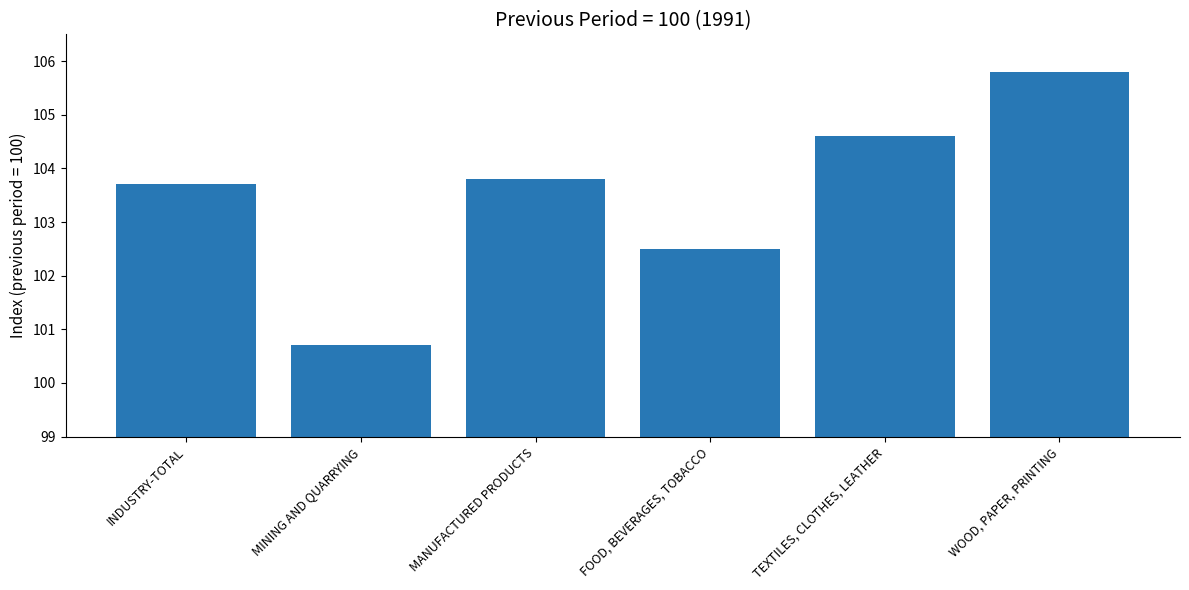

List the labels in order of value, largest first.

WOOD, PAPER, PRINTING, TEXTILES, CLOTHES, LEATHER, MANUFACTURED PRODUCTS, INDUSTRY-TOTAL, FOOD, BEVERAGES, TOBACCO, MINING AND QUARRYING